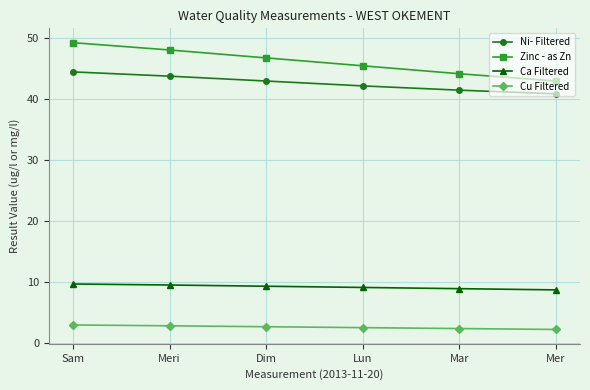

What is the maximum value for Ca Filtered?

9.7